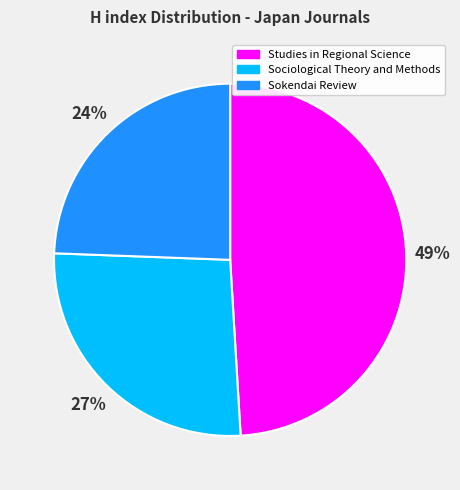

Does any single category account for the majority?

No